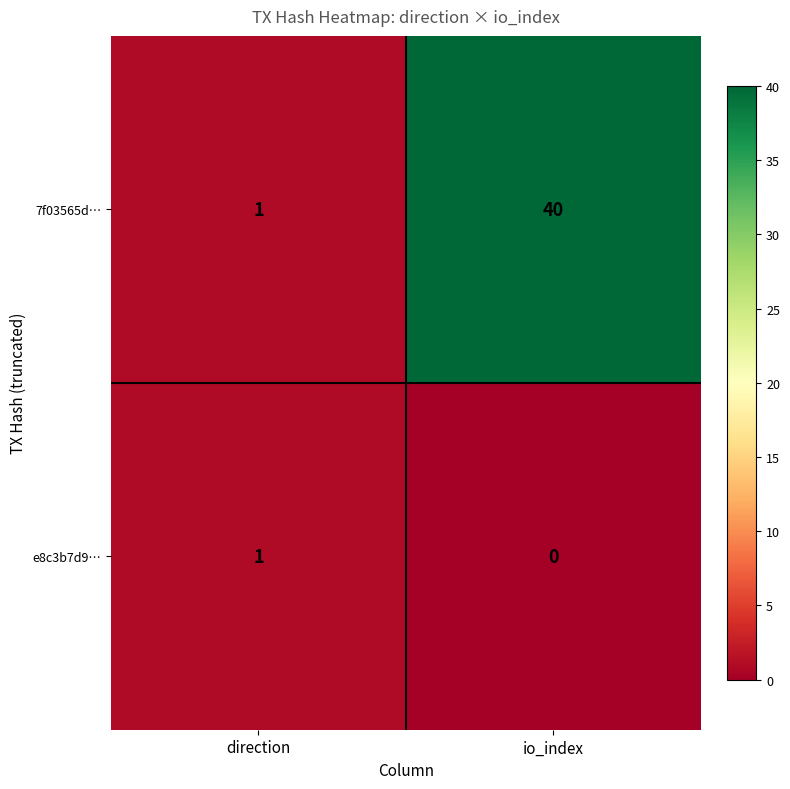

What is the difference between the maximum and minimum values in the 7f03565d… series?

39